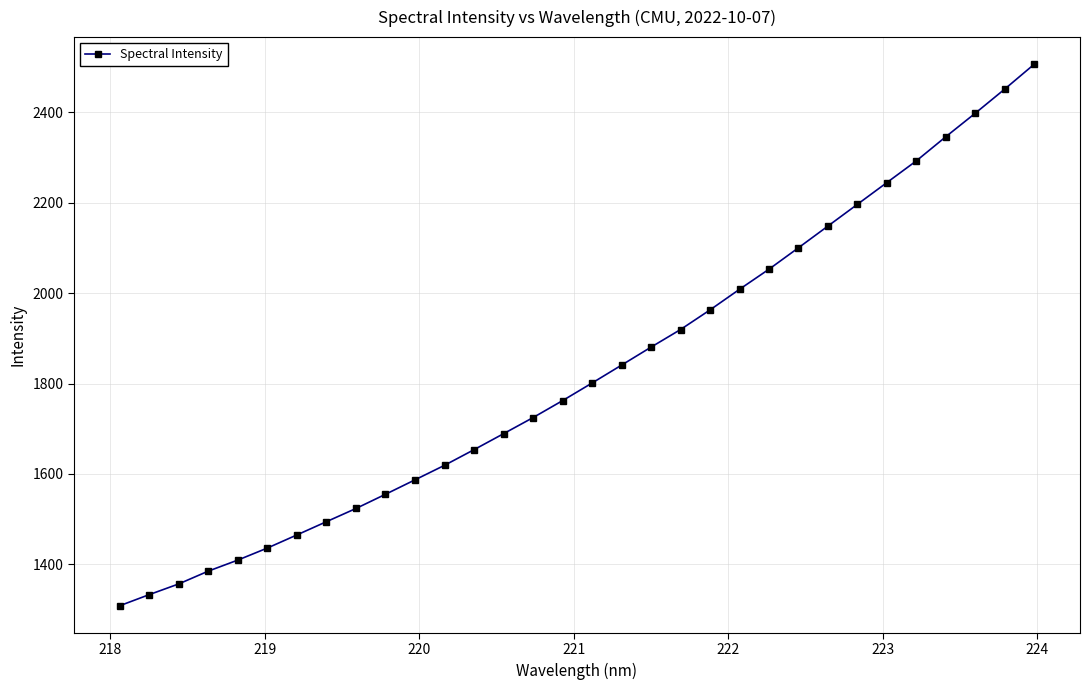

What is the sum of all values?

58450.8